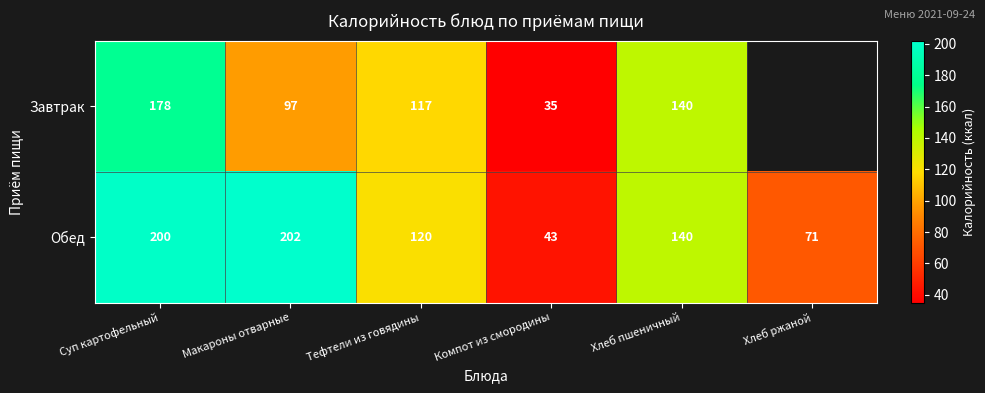

The Завтрак series shows 144 at Макароны отварные. True or false?

False